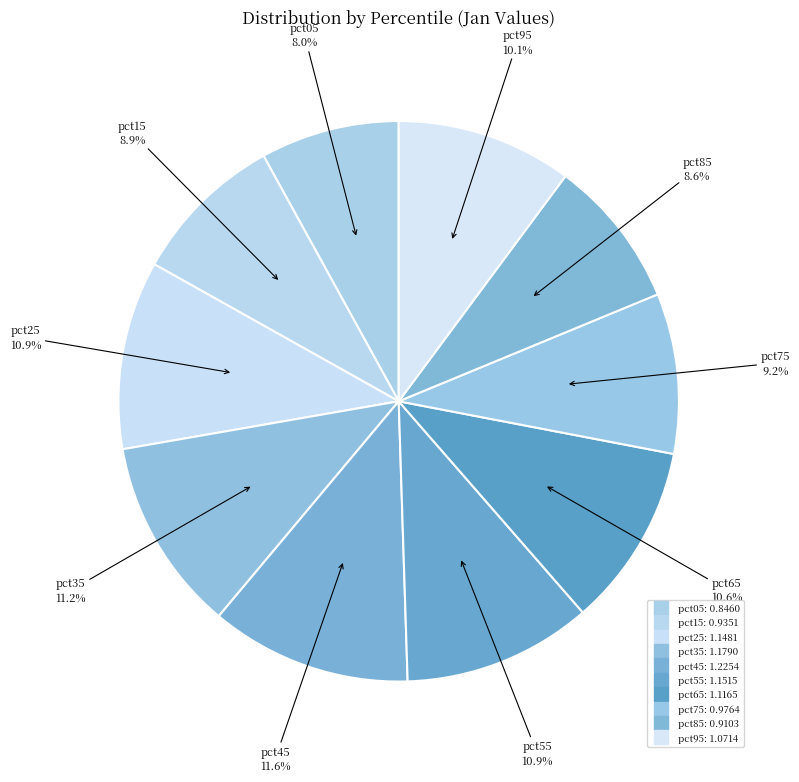

To the nearest percent, what portion does pct75 represent?

9%